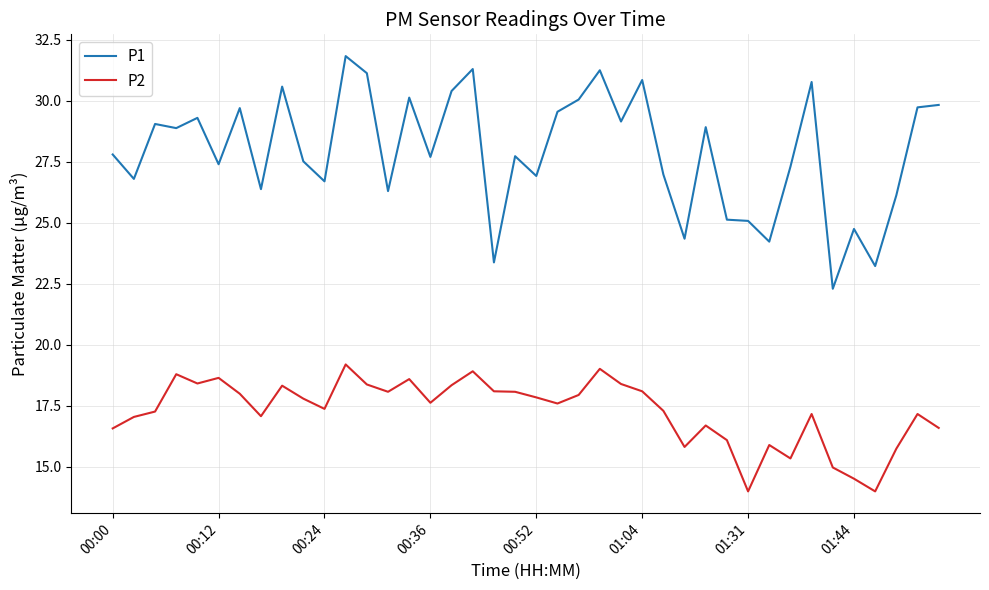

Which series has the largest total across all categories?

P1